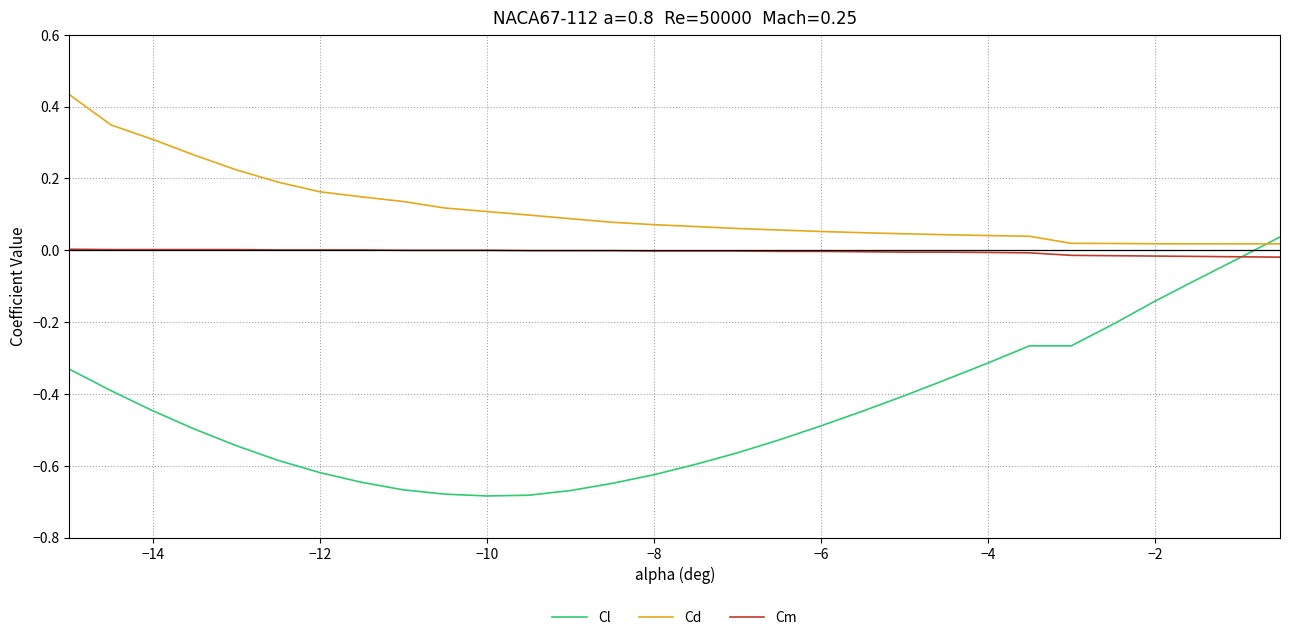

Which series has the widest spread of values?

Cl